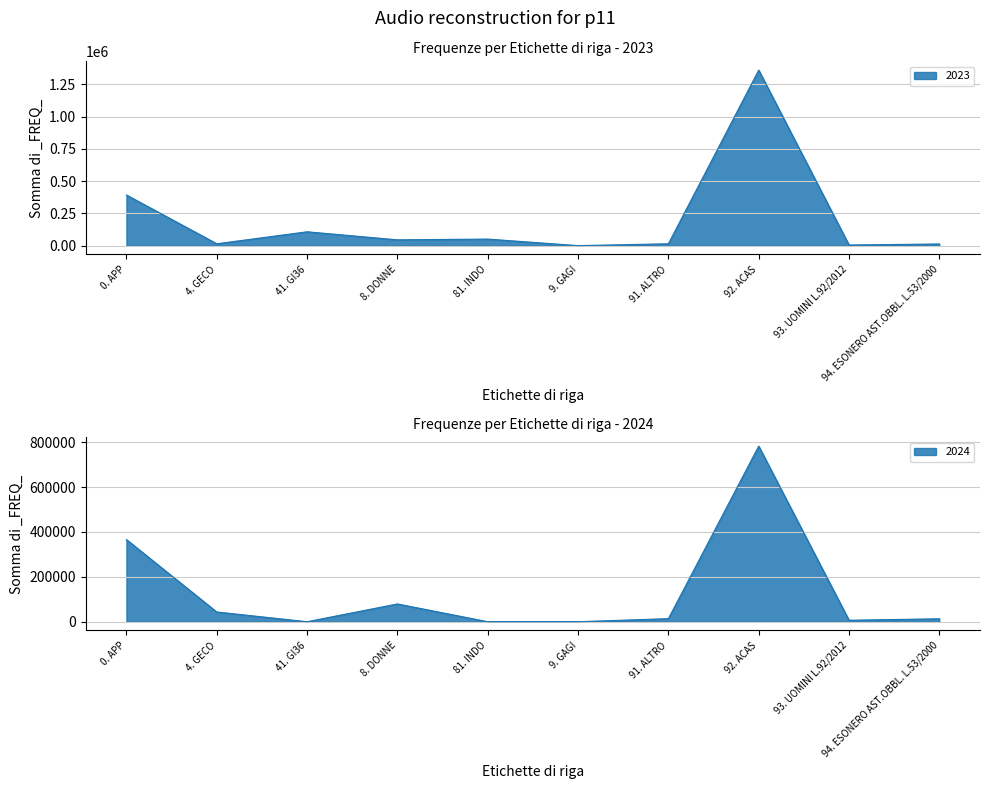

The 2024 series shows 79159 at 8. DONNE. True or false?

True